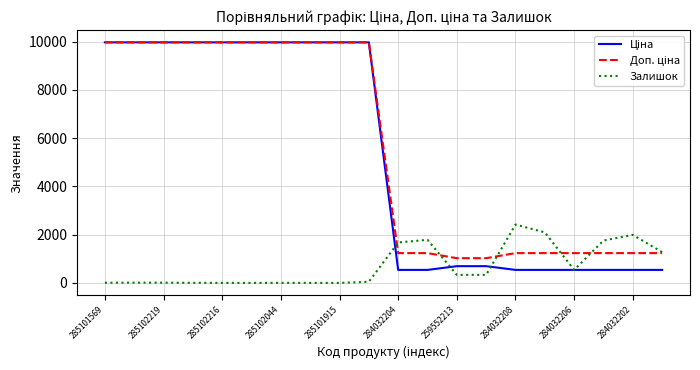

What is the highest value of the Залишок series?

2419.0